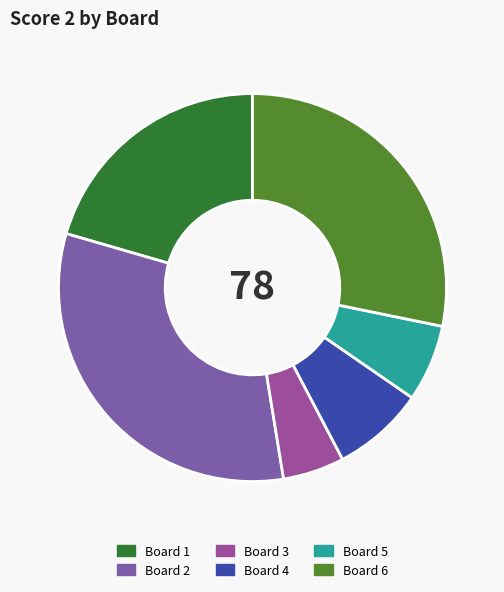

Rank the categories by value from highest to lowest.

Board 2, Board 6, Board 1, Board 4, Board 5, Board 3